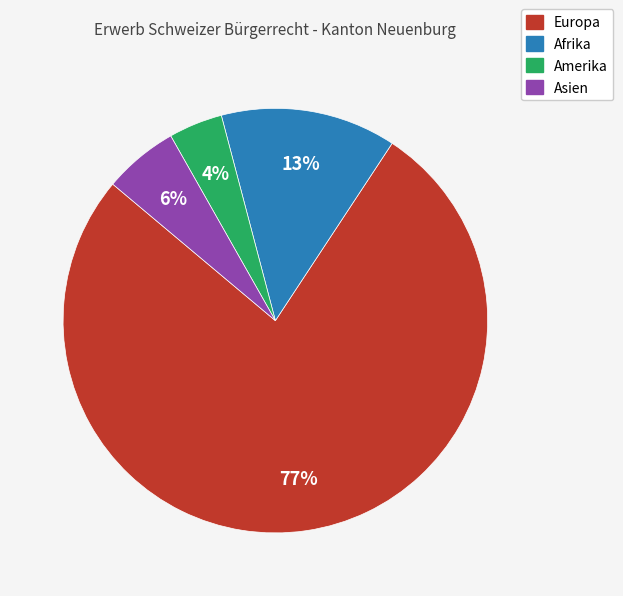

To the nearest percent, what is the average slice percentage?

25%